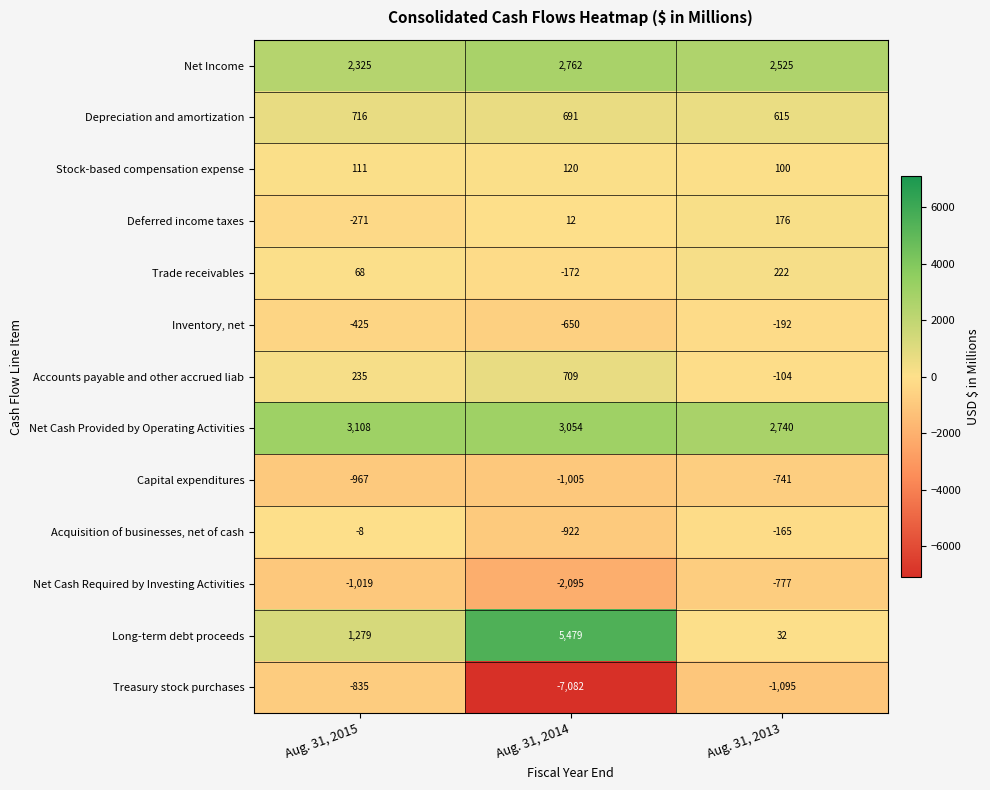

How many series are shown in this chart?

13